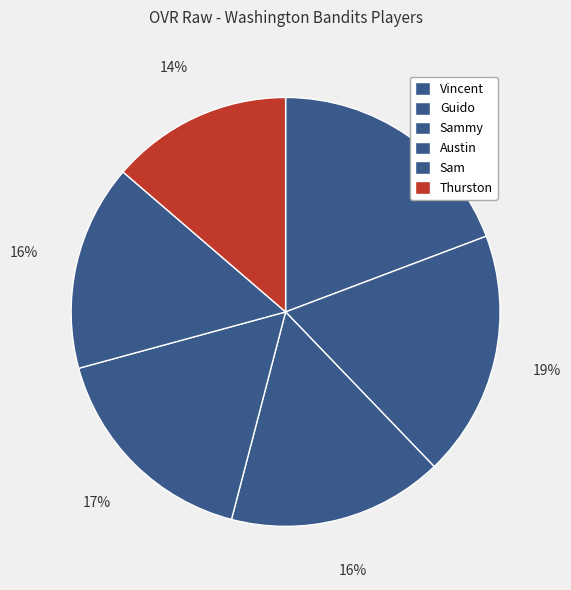

True or false: Guido accounts for 9% of the total.

False